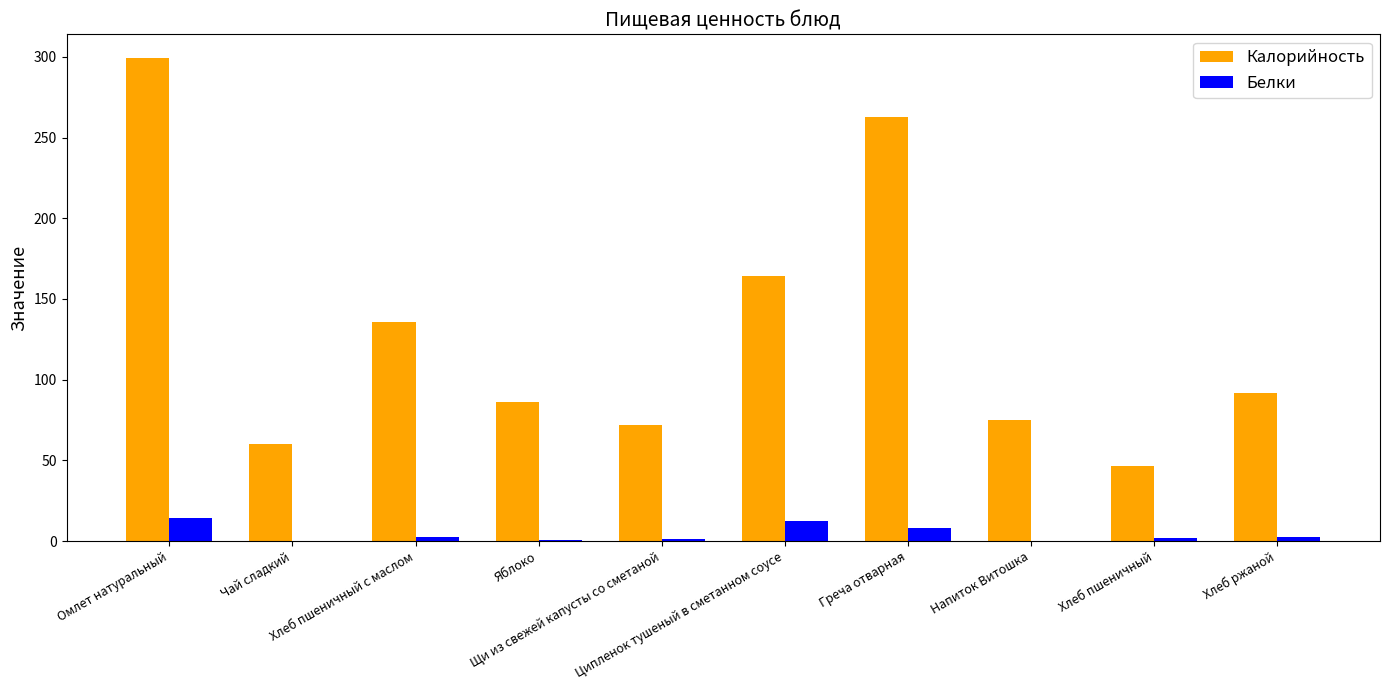

True or false: Белки has a value of 23.4 at Омлет натуральный.

False